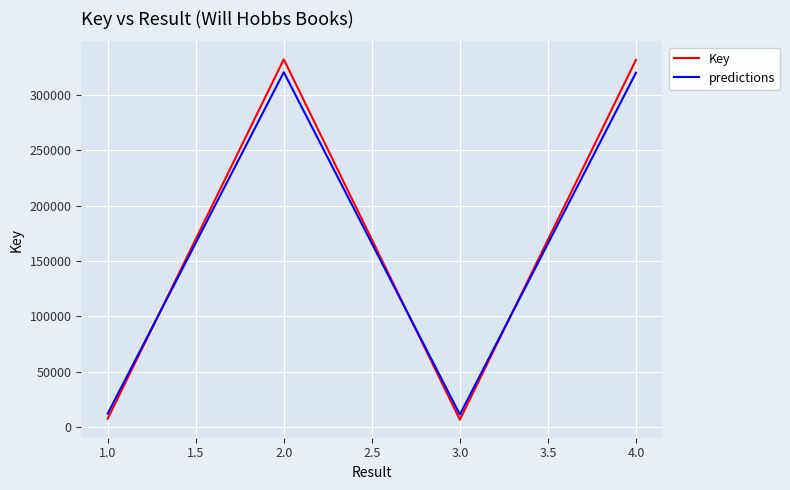

Where do Key and predictions first cross each other?

1.0 and 2.0